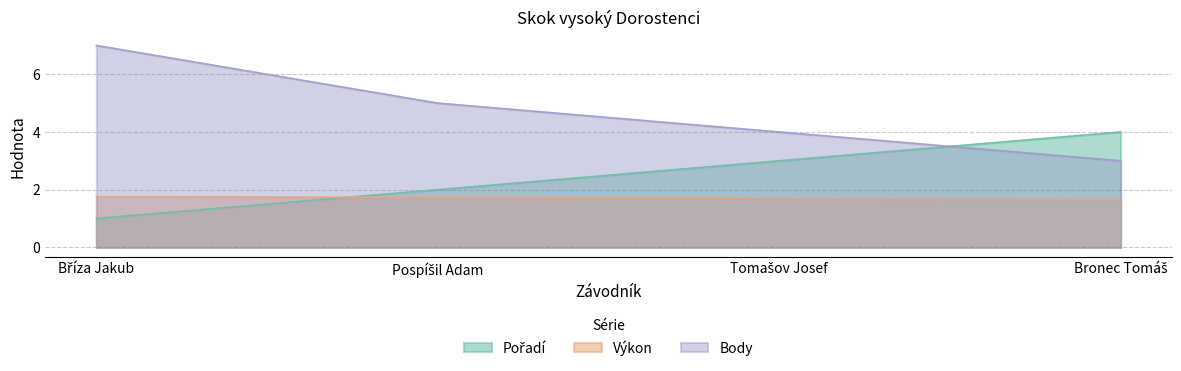

At Tomašov Josef, list the series in order from smallest to largest.

Výkon, Pořadí, Body